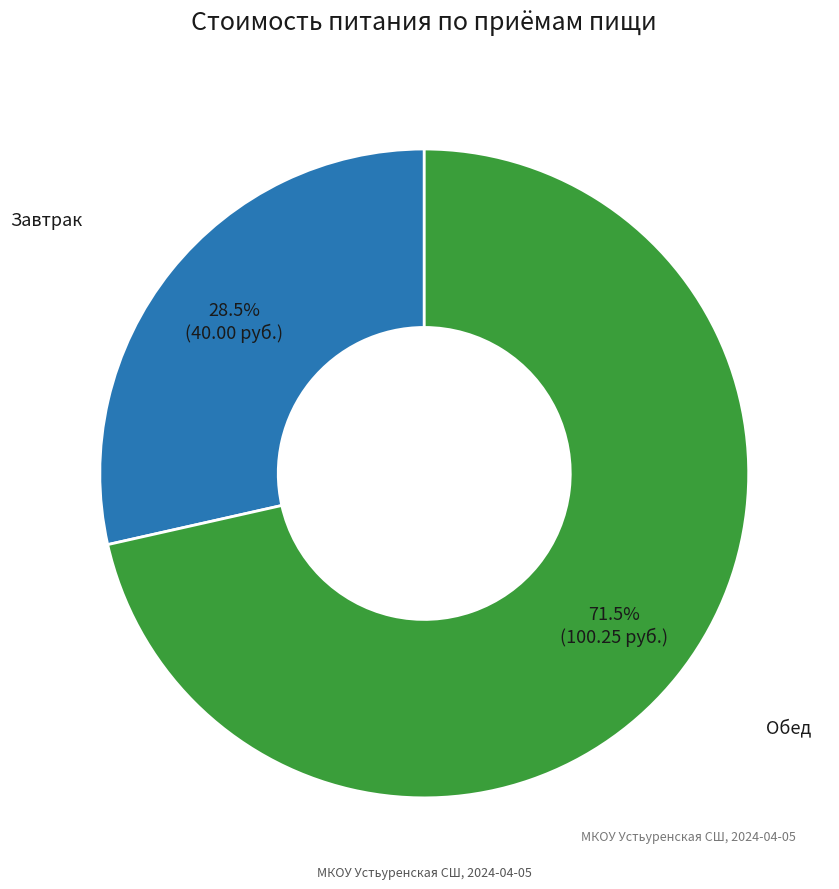

True or false: Обед accounts for 57% of the total.

False